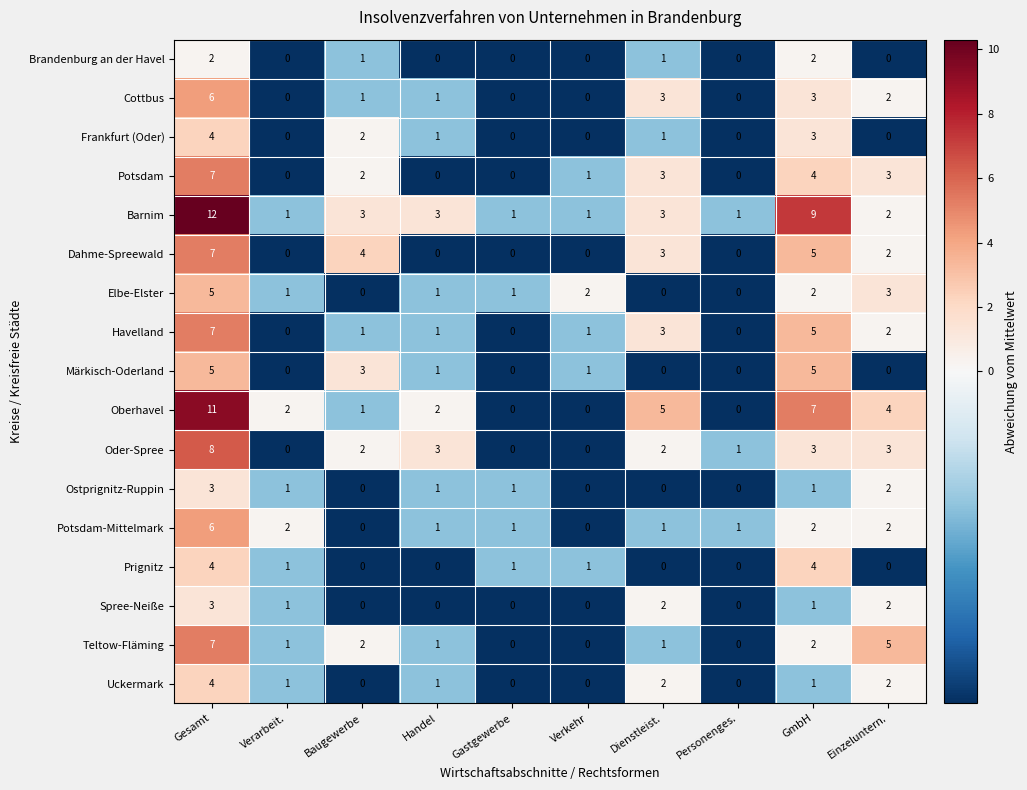

At which category is the sum across all series the highest?

Gesamt